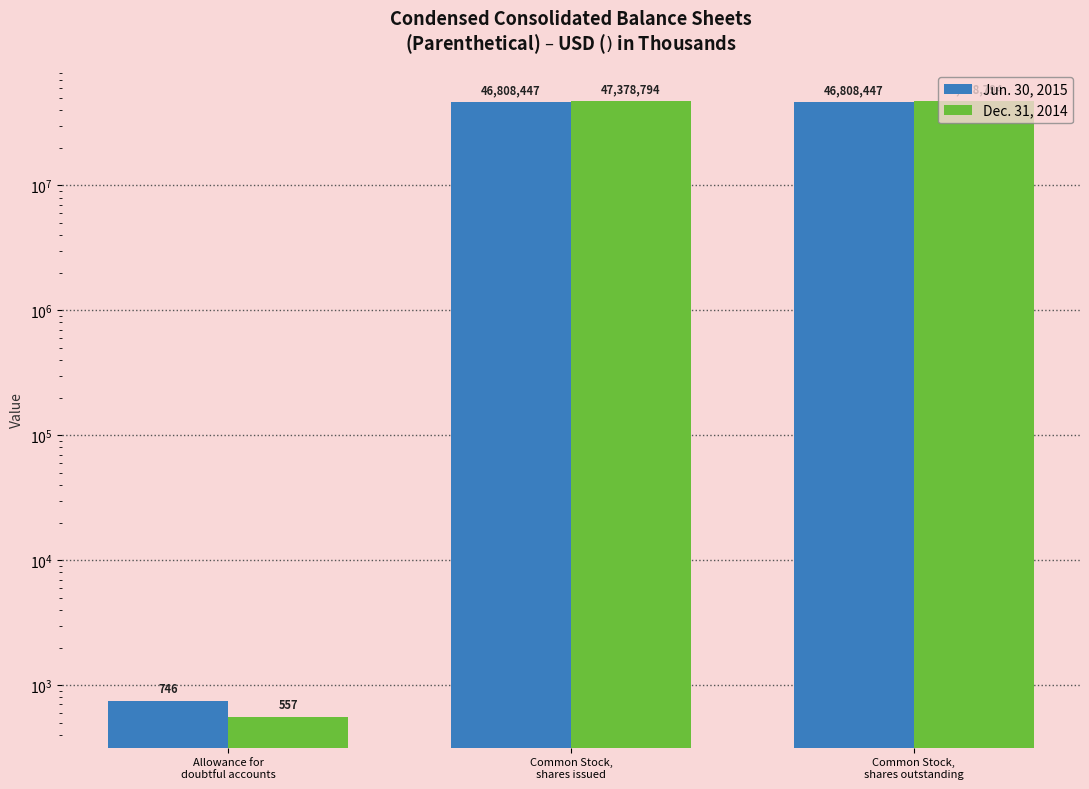

What is the difference between the second highest and minimum values in the Dec. 31, 2014 series?

47378237